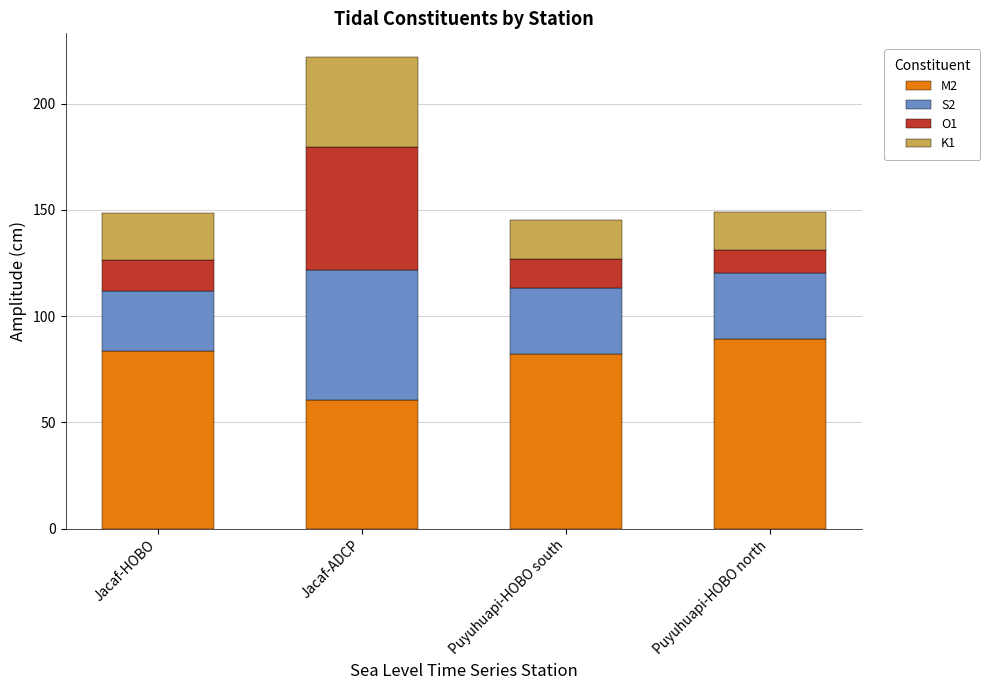

What is the total value across all series at Jacaf-HOBO?

148.6